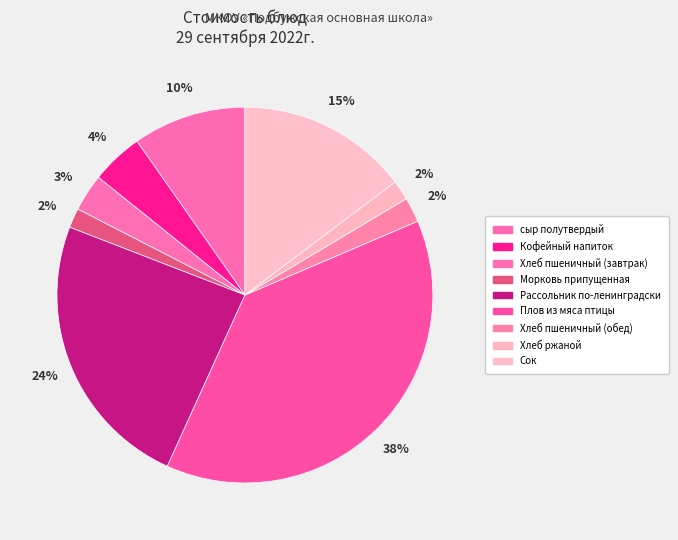

What is the total percentage of сыр полутвердый and Плов из мяса птицы?

48.0%